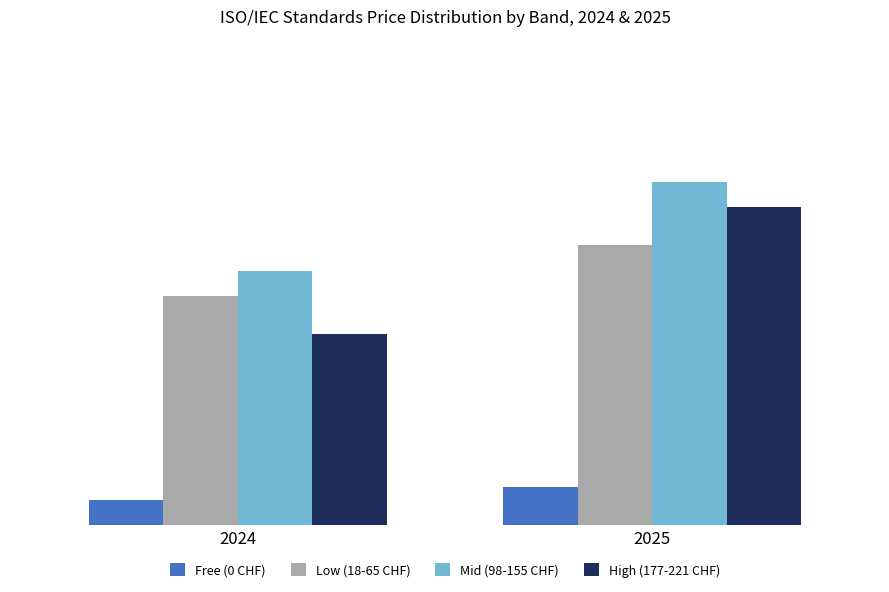

What is the minimum value for Low (18-65 CHF)?

18